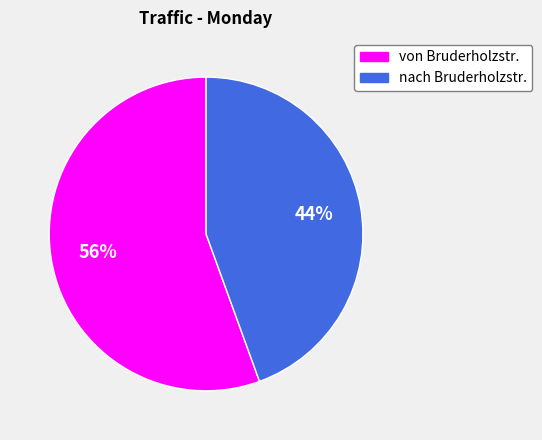

What percentage is the von Bruderholzstr. slice, to the nearest percent?

56%